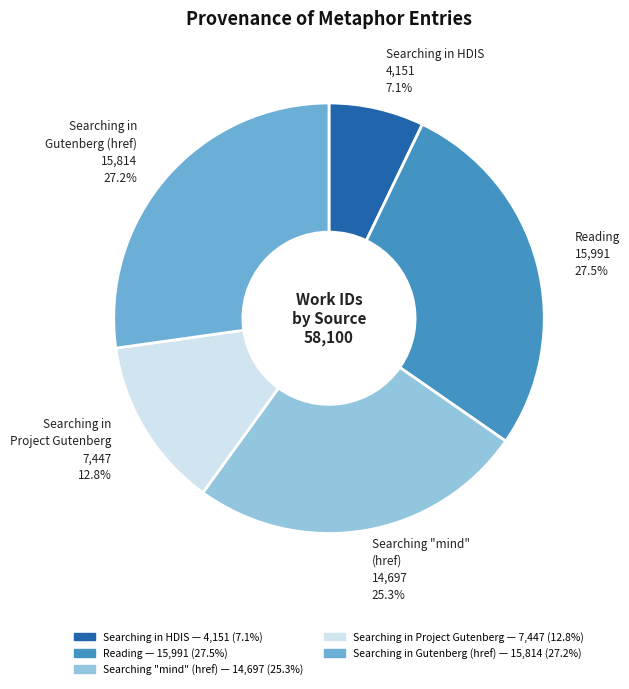

The Reading slice represents 23% of the pie. True or false?

False